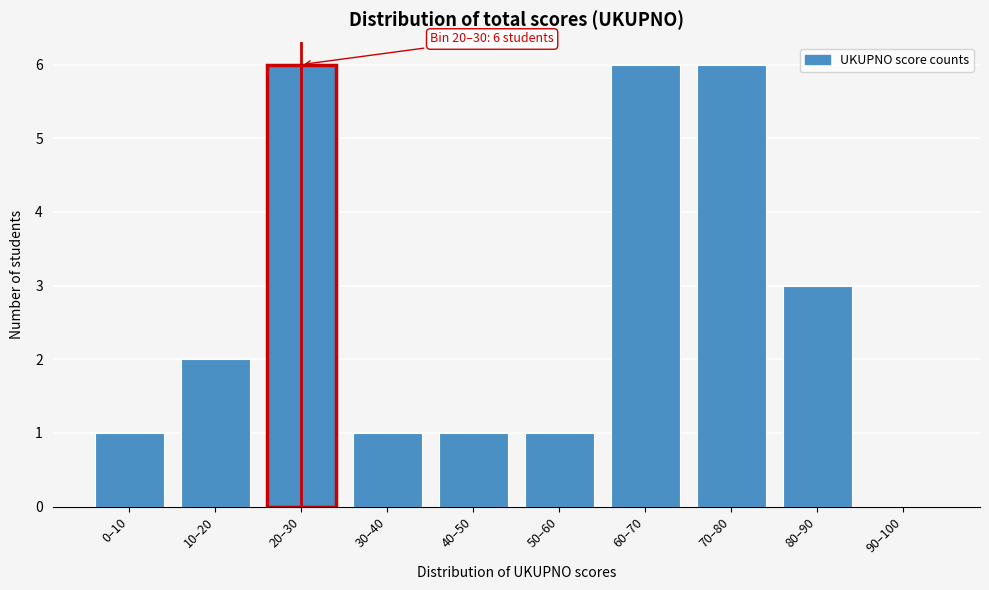

Reading left to right, what are all the values shown in this chart?

0–10=1	10–20=2	20–30=6	30–40=1	40–50=1	50–60=1	60–70=6	70–80=6	80–90=3	90–100=0